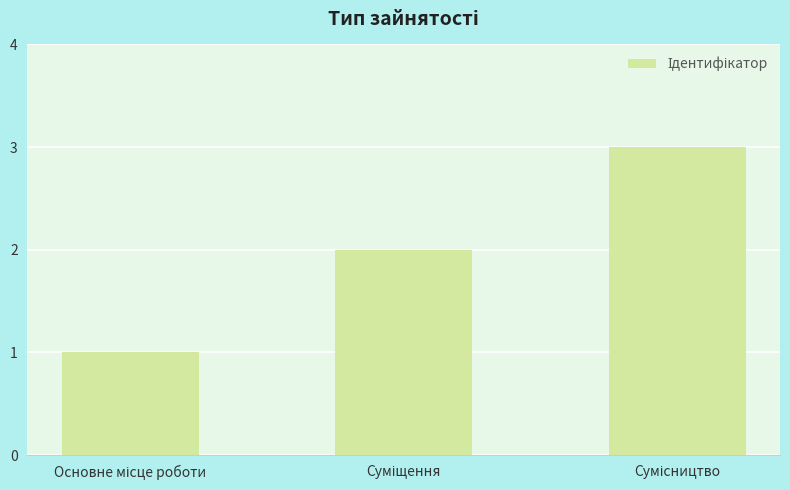

How many bars are there in total?

3